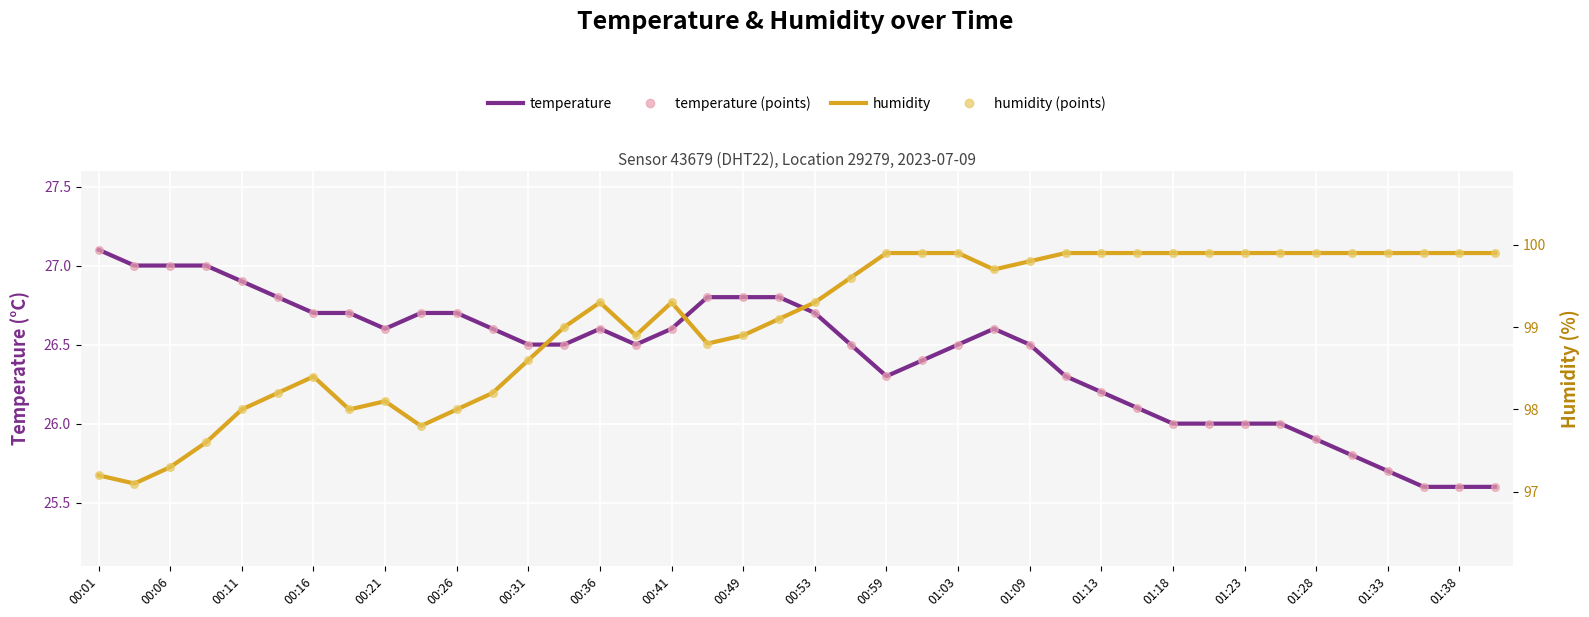

At how many categories does at least one series exceed 33?

40